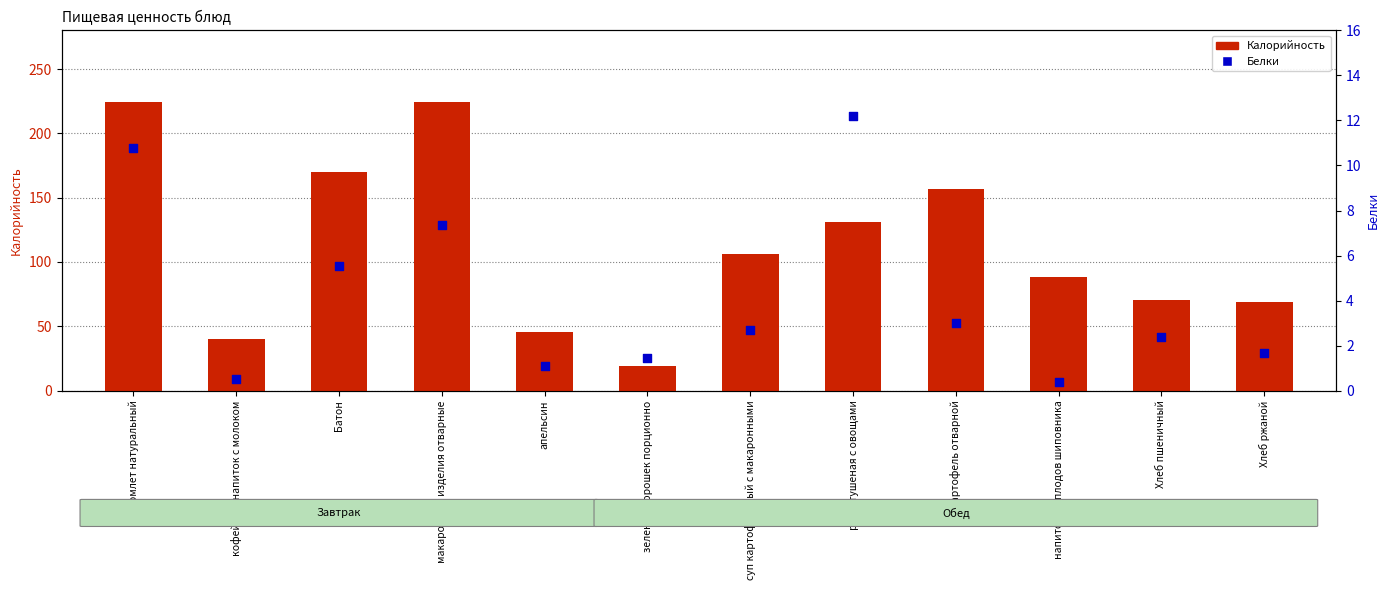

Which series has the widest spread of Y values?

Калорийность